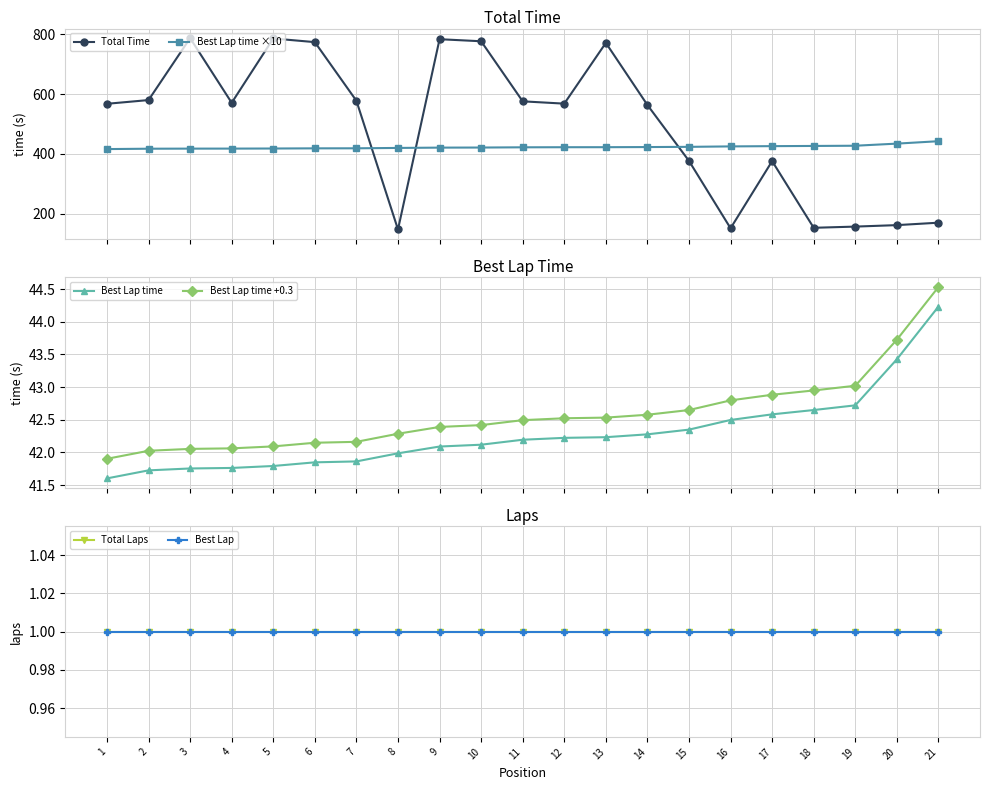

True or false: Best Lap and Best Lap time +0.3 intersect in this chart.

False